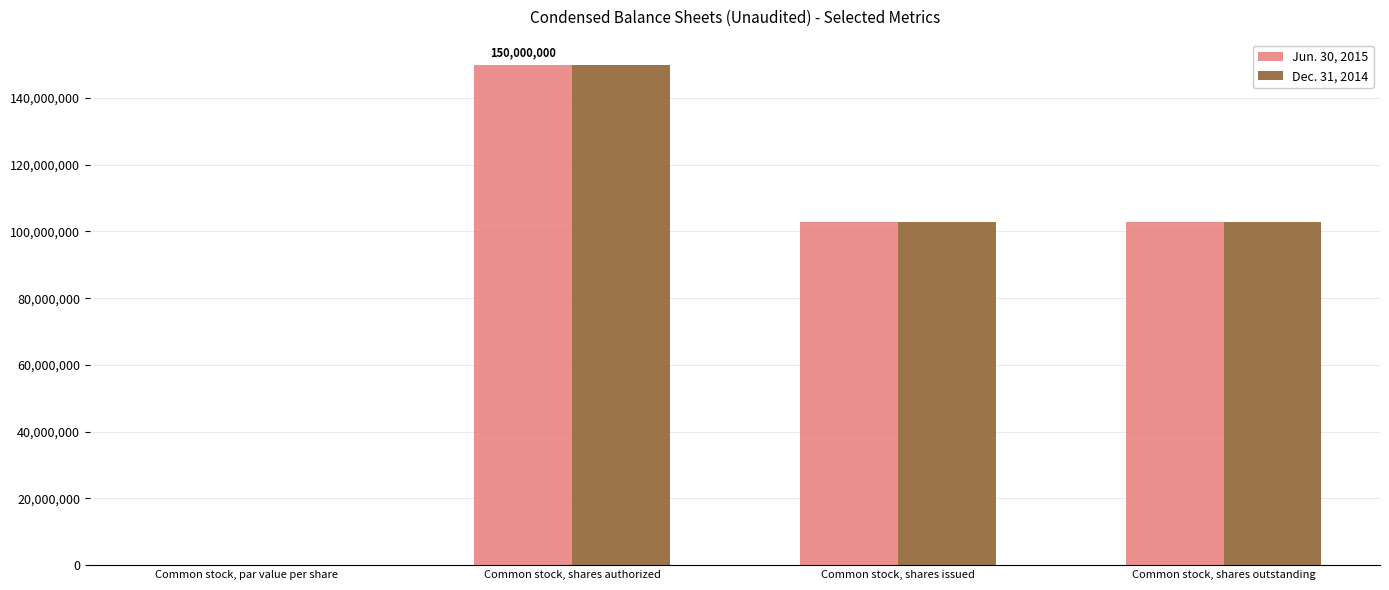

Is it true that Jun. 30, 2015 equals 171776766.0 at Common stock, shares issued?

False